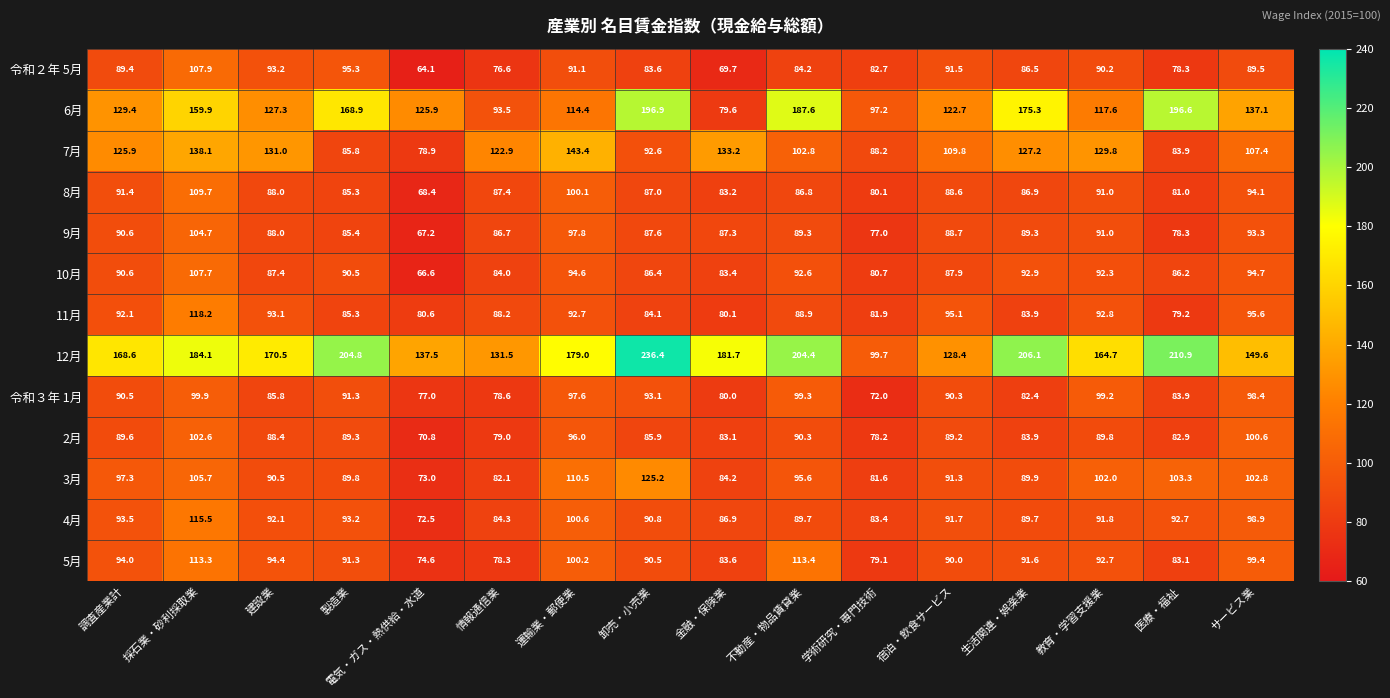

What is the difference between the 6月 values at 金融・保険業 and 学術研究・専門技術?

17.6